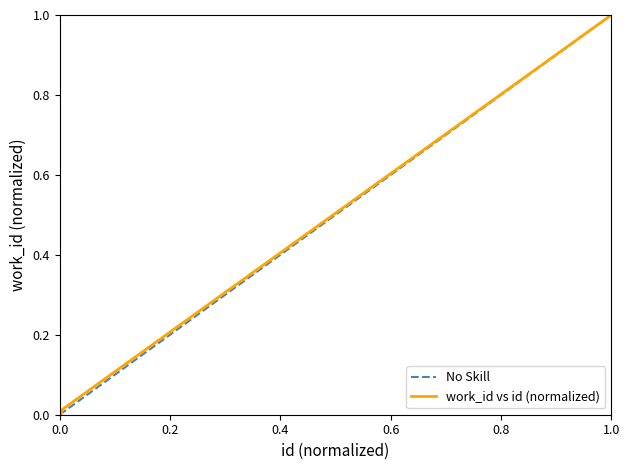

How many values exceed 0?

2